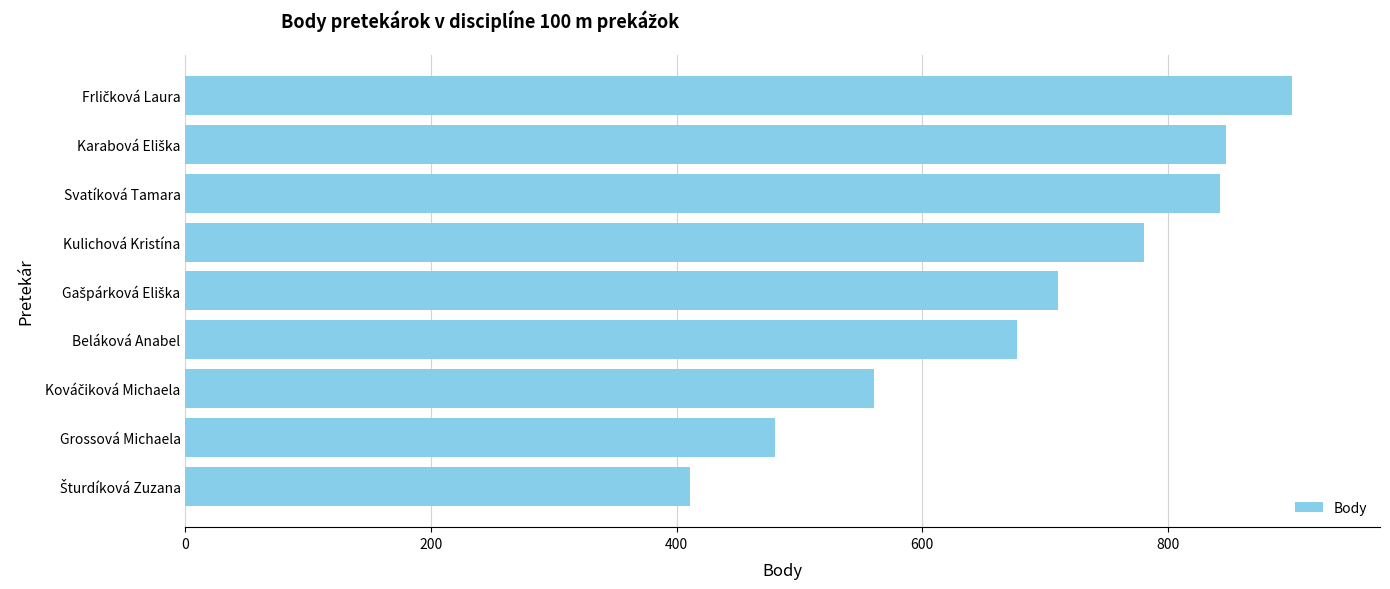

True or false: the data shows 480 at Grossová Michaela.

True